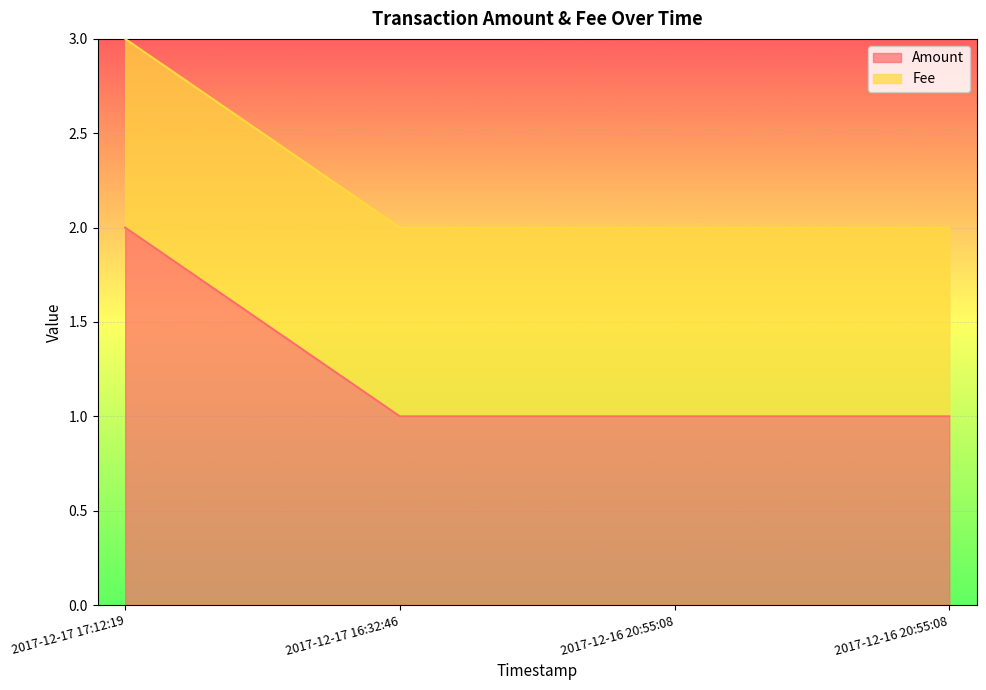

Does the chart display data point markers on the line(s)?

No